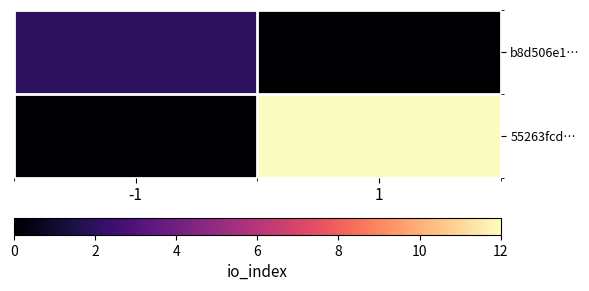

List the series in order of their peak value, highest first.

55263fcd…, b8d506e1…